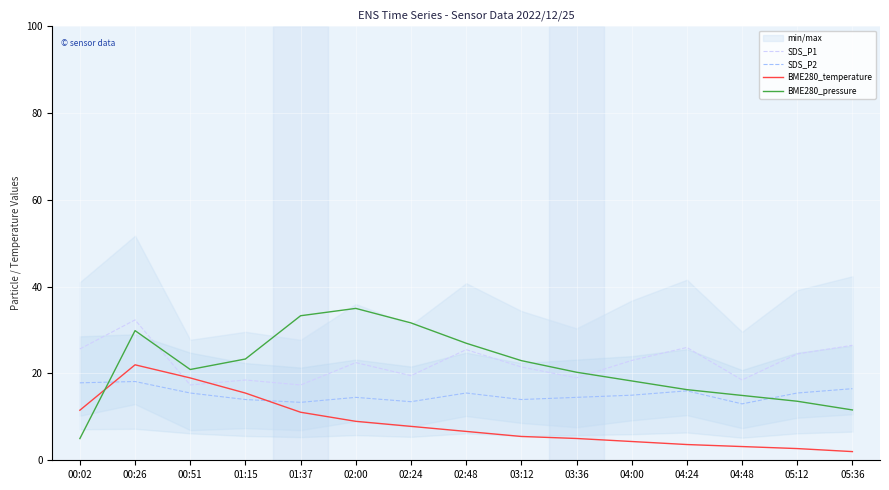

Reading right to left, extract all data points from this chart.

SDS_P1: 26.5	24.5	18.5	26.0	23.0	19.0	21.5	25.5	19.5	22.5	17.4	18.5	17.4	32.4	25.6
SDS_P2: 16.5	15.5	13.0	16.0	15.0	14.5	14.0	15.5	13.5	14.5	13.3	14.0	15.5	18.1	17.8
BME280_temperature: 2.0	2.7	3.2	3.6	4.3	5.0	5.5	6.7	7.8	9.0	11.1	15.5	19.0	22.0	11.5
BME280_pressure: 11.6	13.6	14.9	16.3	18.3	20.3	23.0	27.0	31.7	35.0	33.3	23.3	20.9	29.9	5.0